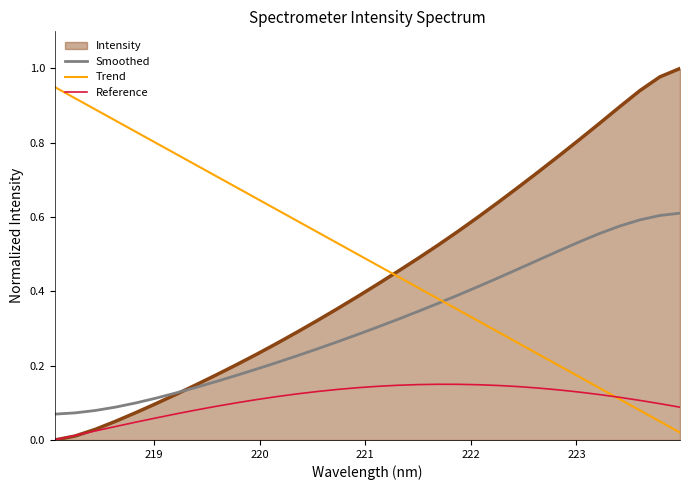

List the series in order of their peak value, lowest first.

Reference, Smoothed, Trend, Intensity